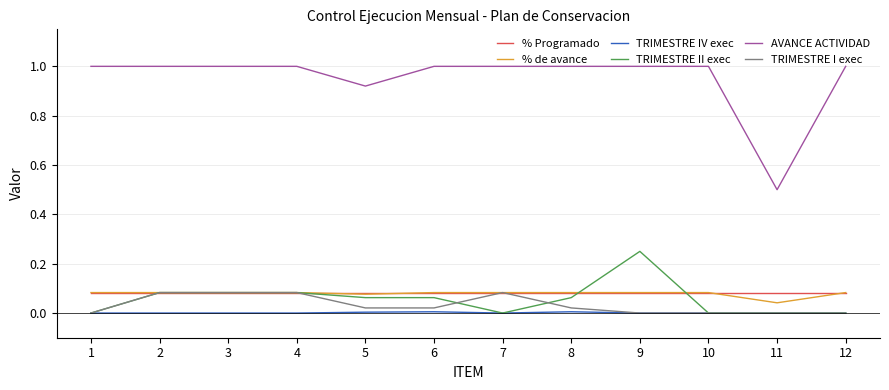

True or false: % de avance and TRIMESTRE II exec intersect in this chart.

True